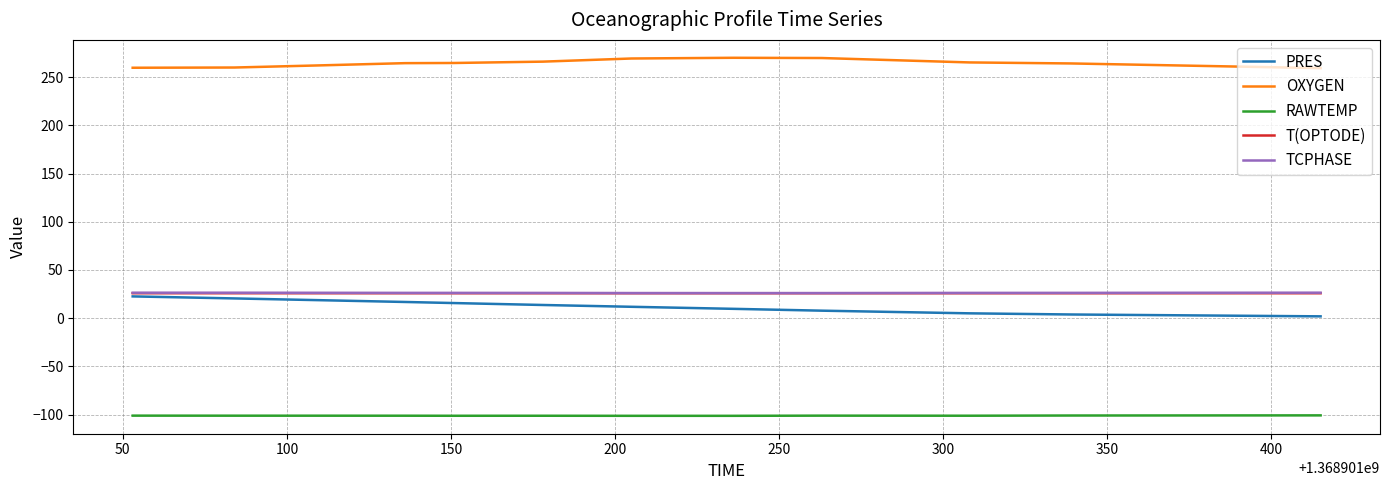

True or false: TCPHASE and OXYGEN intersect in this chart.

False